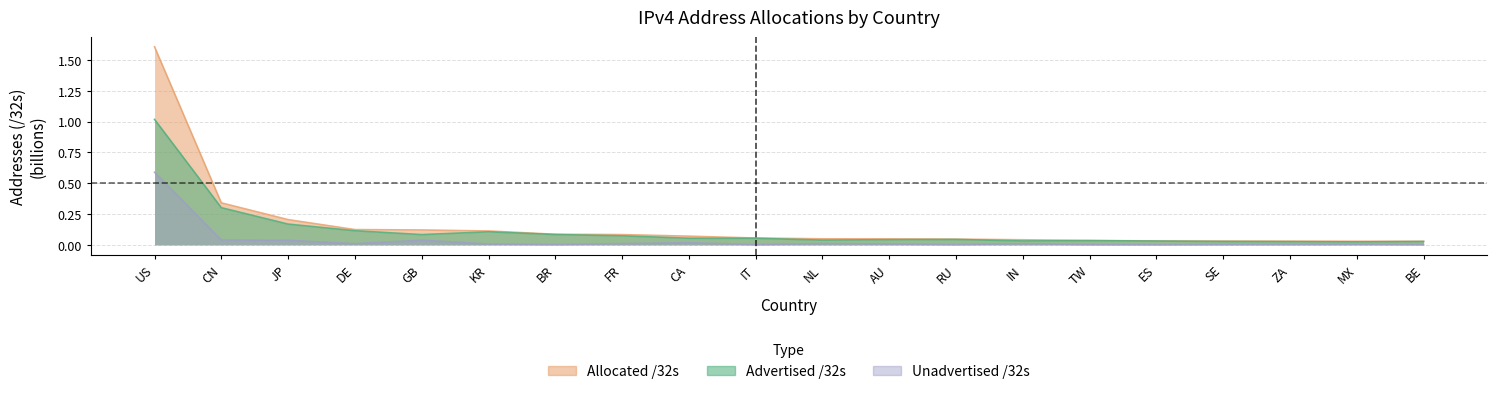

What is the label of the 11th point from the left?

NL